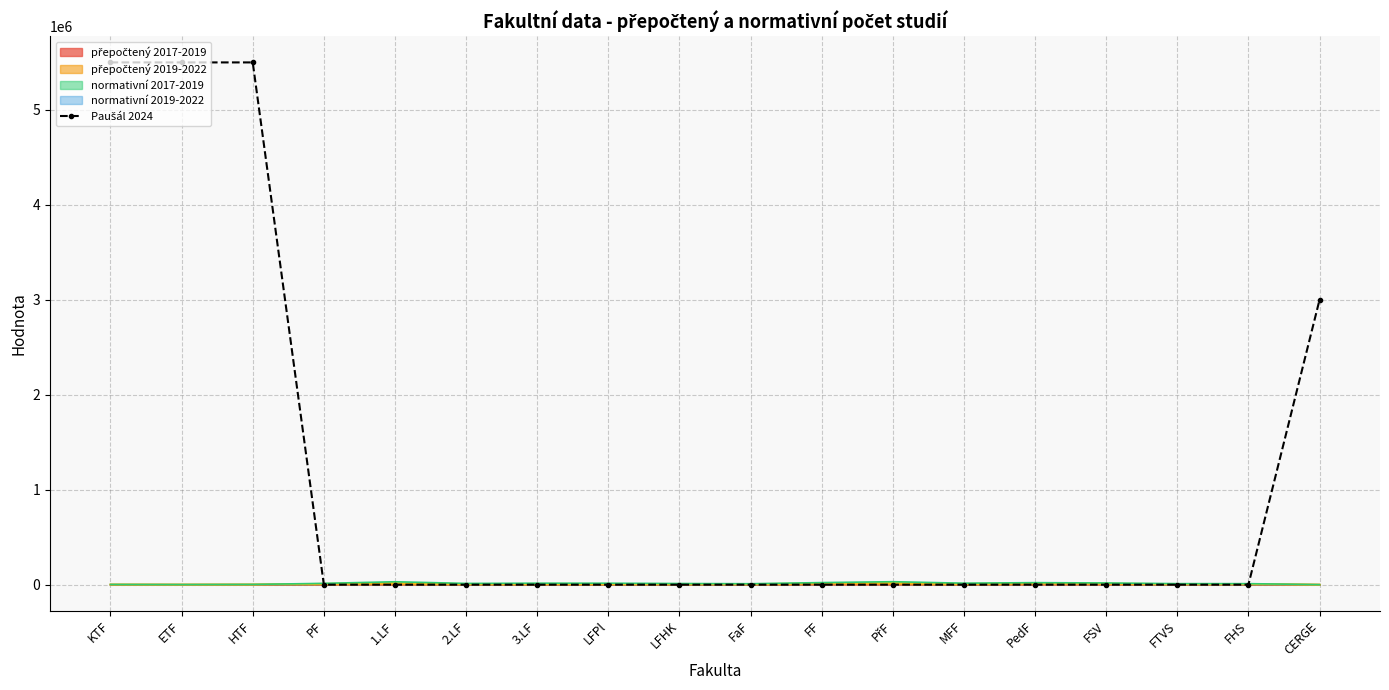

What is the sum of all values?

19500000